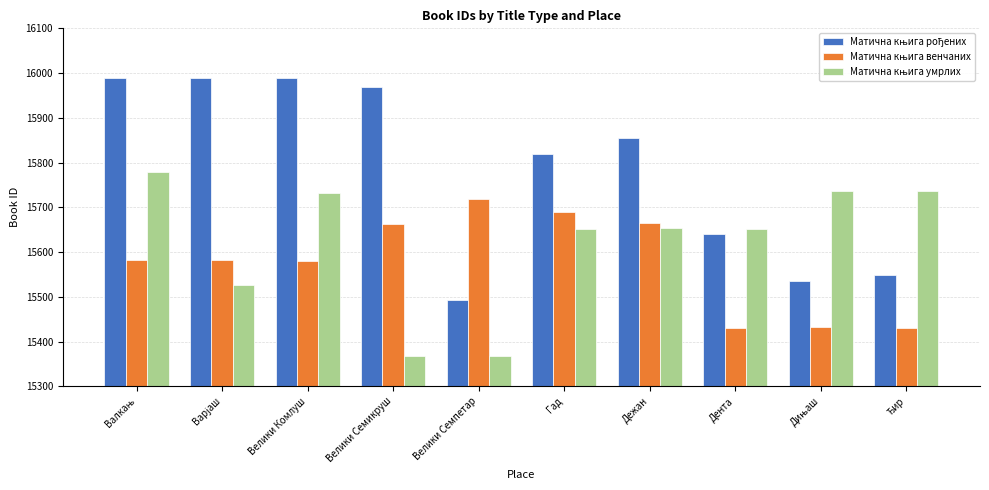

What is the minimum value shown in the chart?

15367